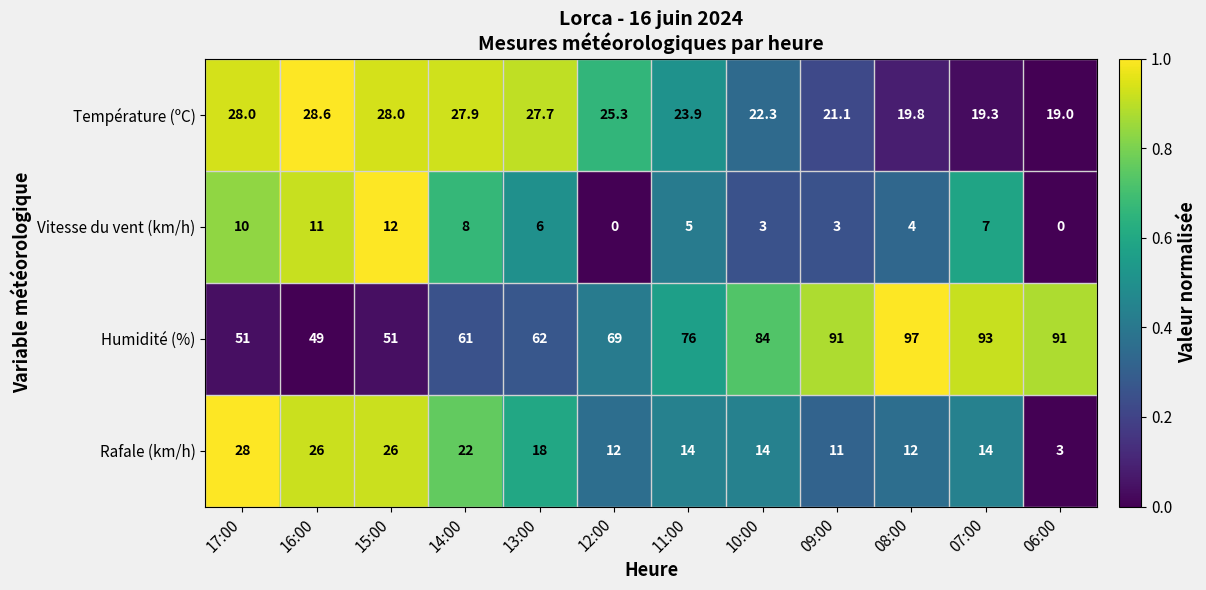

Which series has the widest spread of values?

Humidité (%)